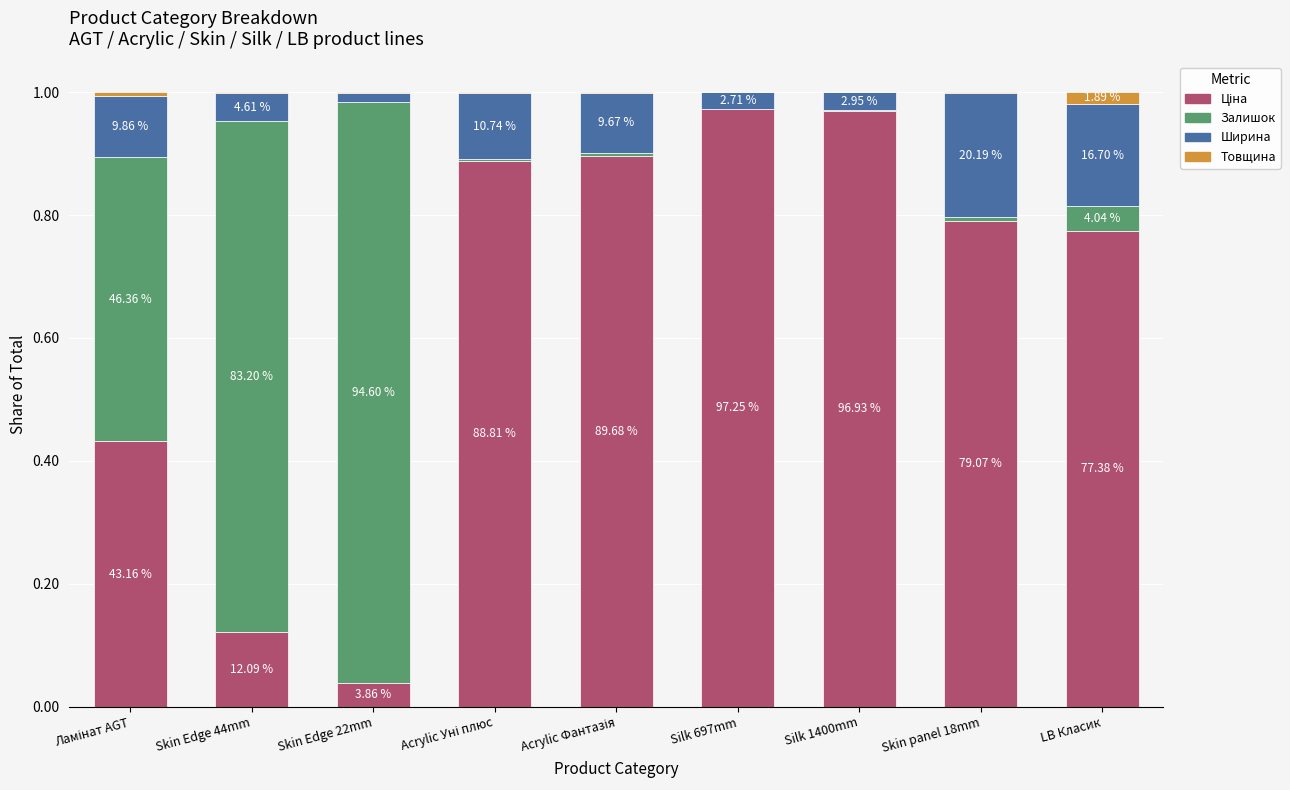

Rank the series at Silk 1400mm from lowest to highest value.

Товщина, Залишок, Ширина, Ціна